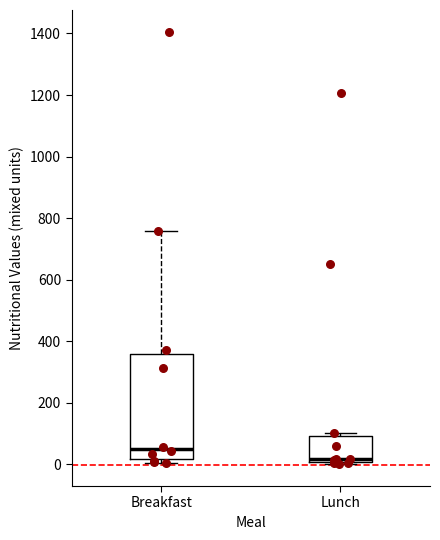

Where does the median line of the box for Breakfast sit on the y-axis? The values are not printed on the chart, so give them approximately, as read against the axis.

60